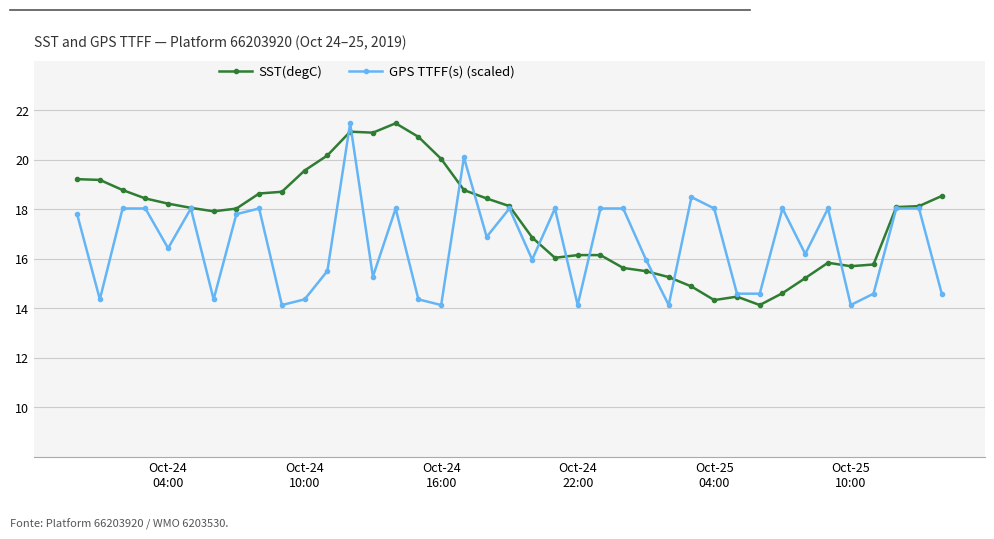

Which series has the largest total across all categories?

SST(degC)